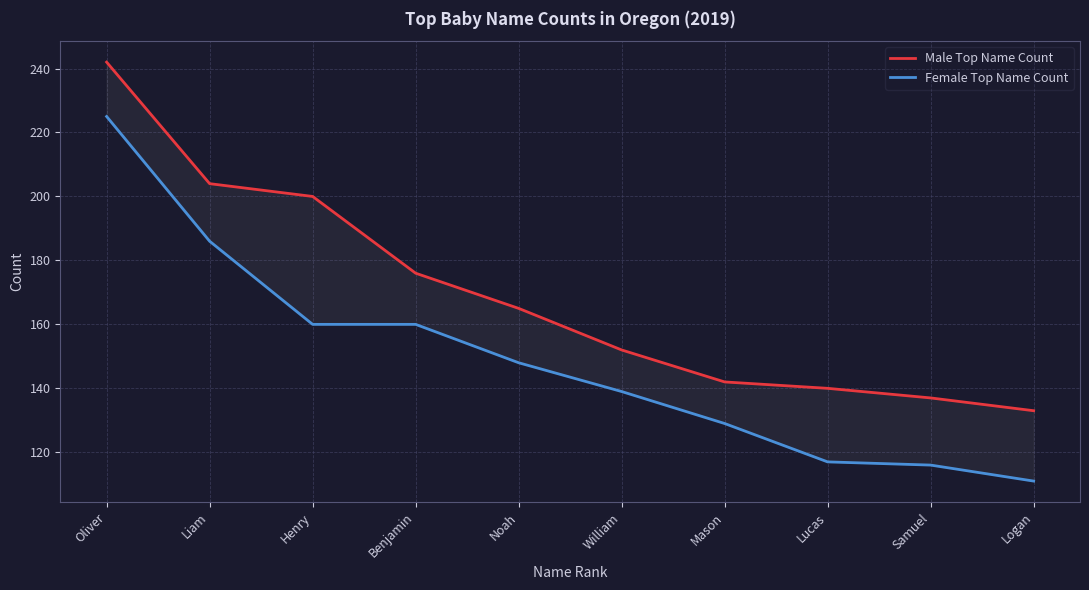

What is the sum of all Female Top Name Count values?

1491